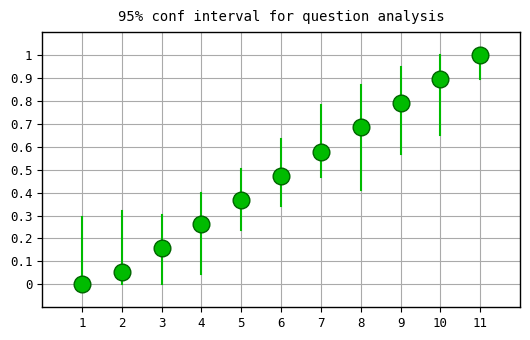

What is the range of Y values (max minus min)?

1.0